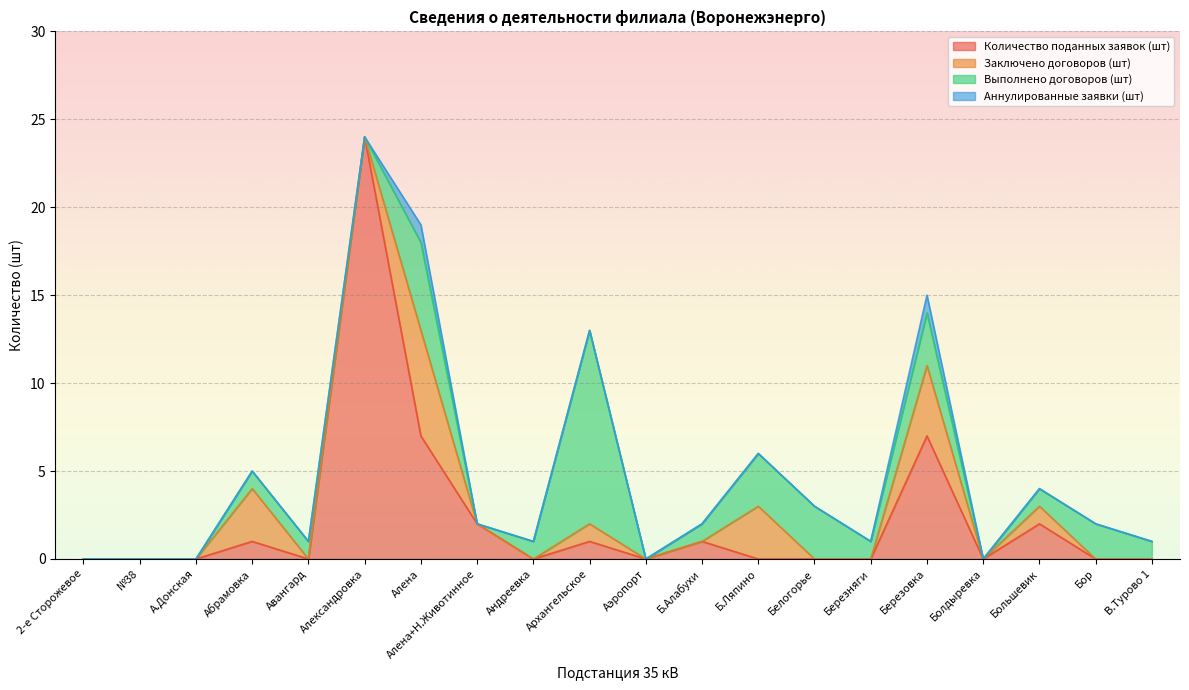

Which category has the highest value in the Заключено договоров (шт) series?

Алена